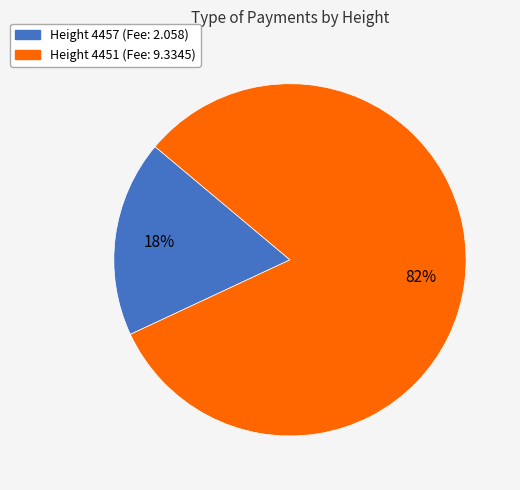

Is there any slice that represents more than half of the pie?

Yes